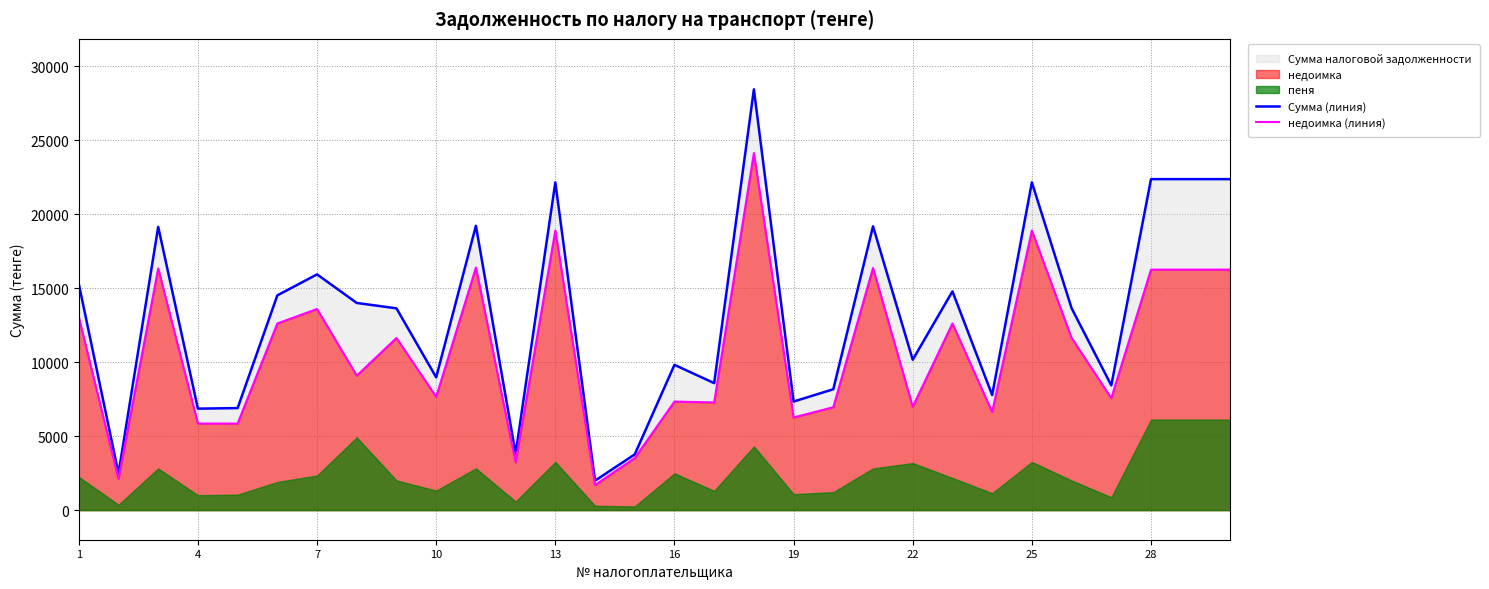

The value of Сумма (линия) at 7 is 7414.5. True or false?

False